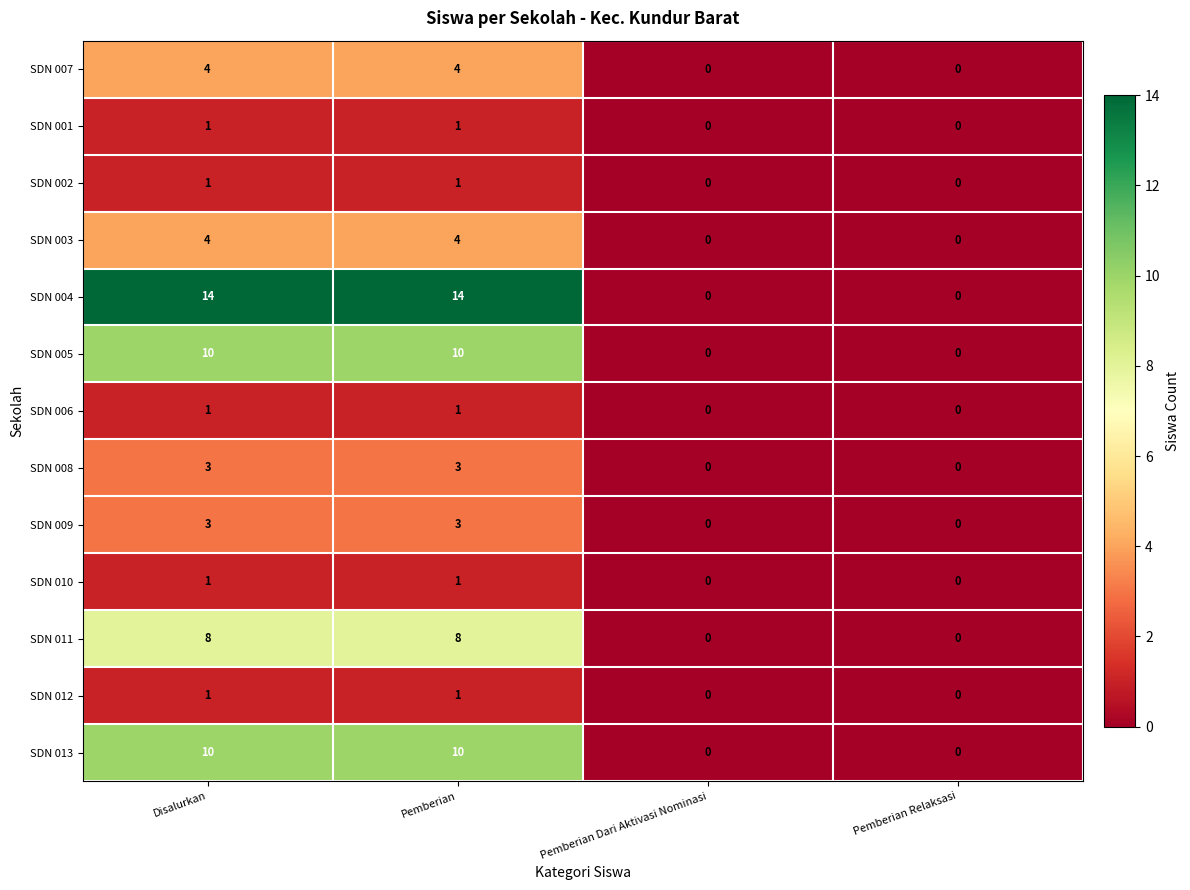

Which series has the largest range (max minus min)?

SDN 004